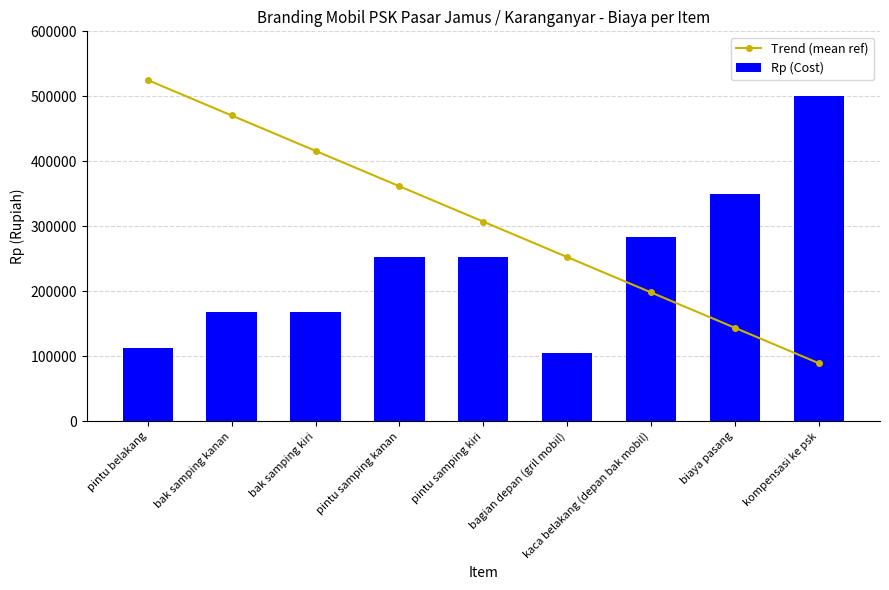

Count the number of categories in the chart.

9